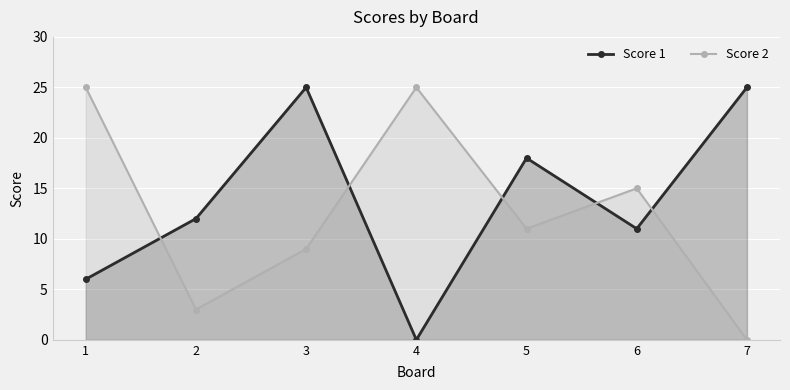

Between which two adjacent categories do Score 2 and Score 1 first intersect?

1 and 2